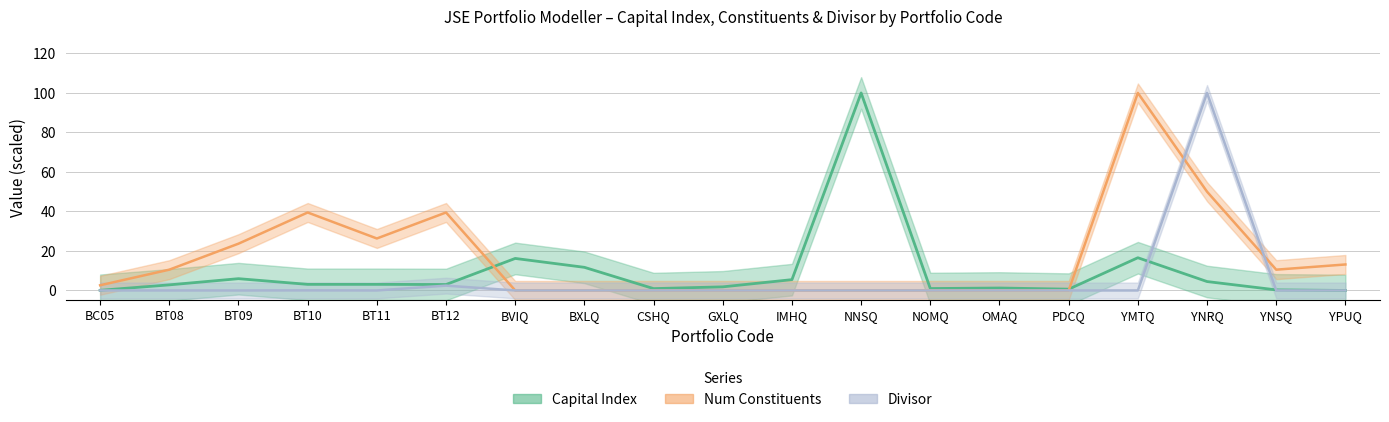

Rank the series at PDCQ from highest to lowest value.

Capital Index, Divisor, Num Constituents